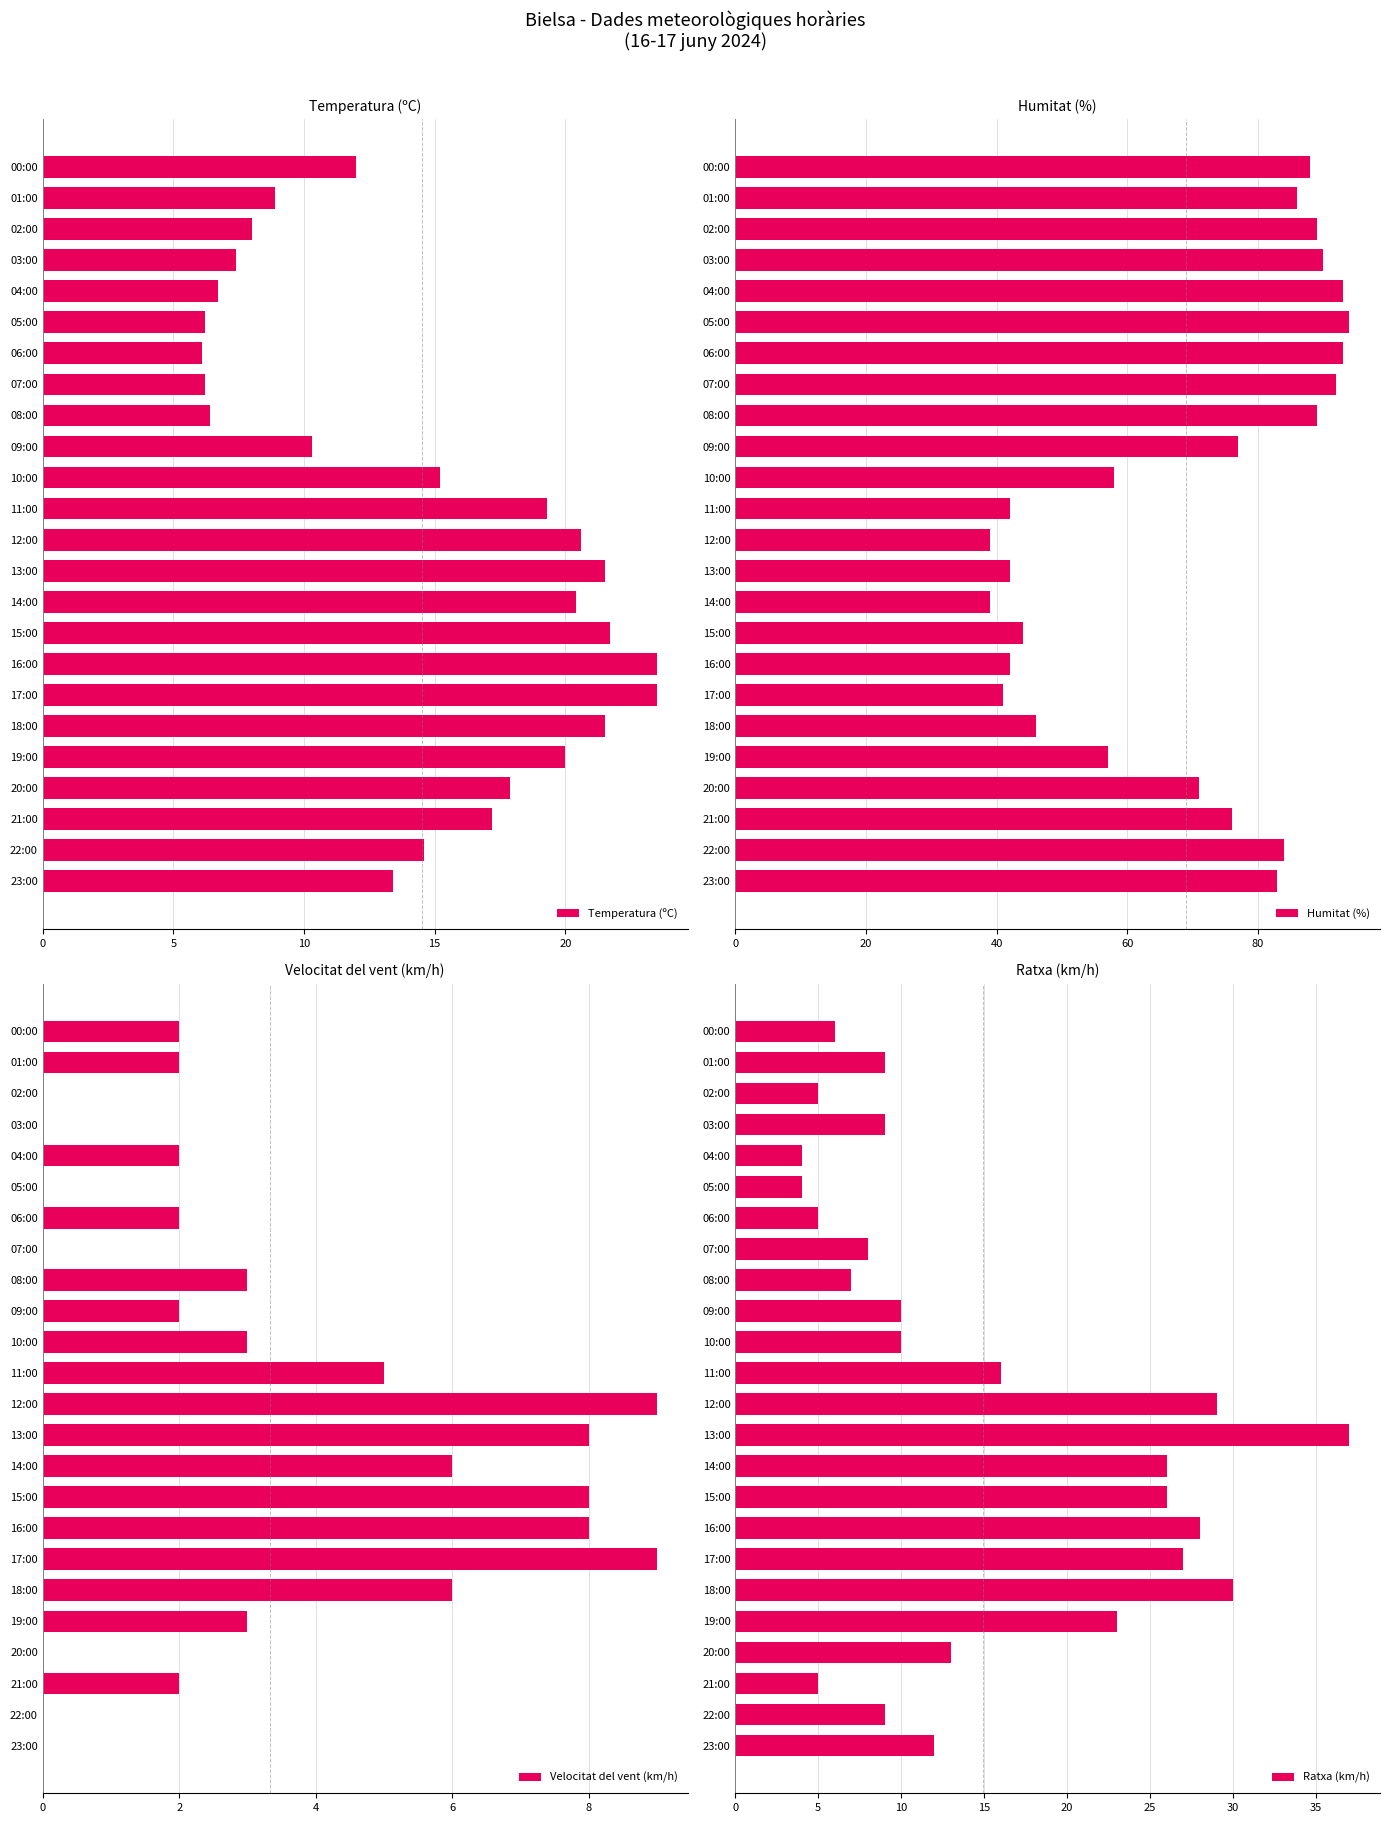

How many groups of bars are there?

24